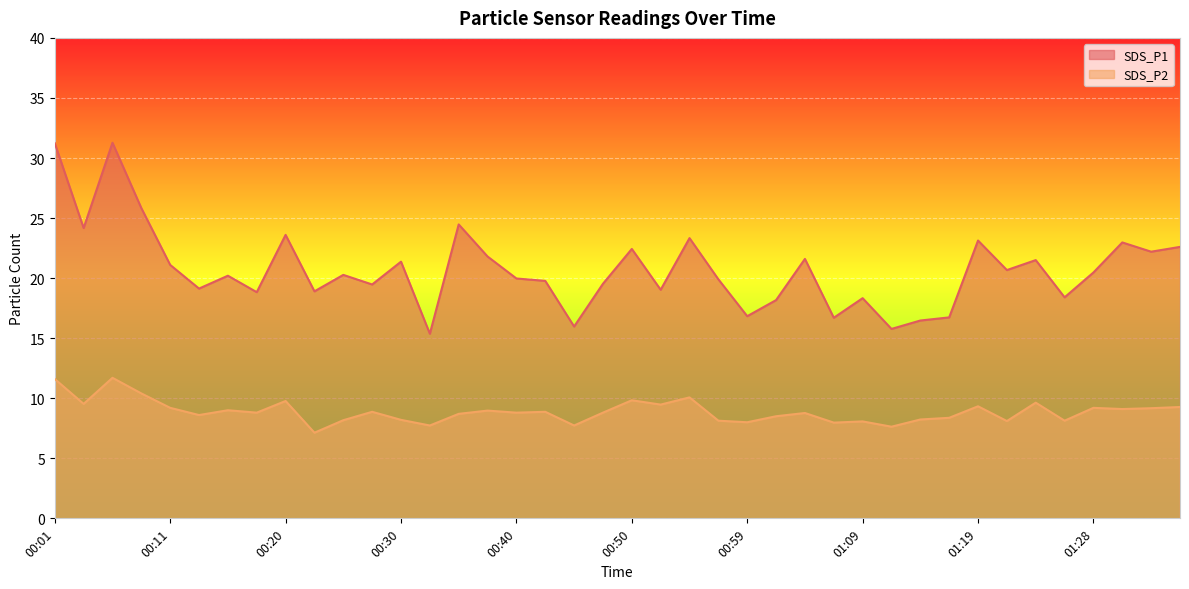

At which category does SDS_P1 reach its first local valley?

00:03